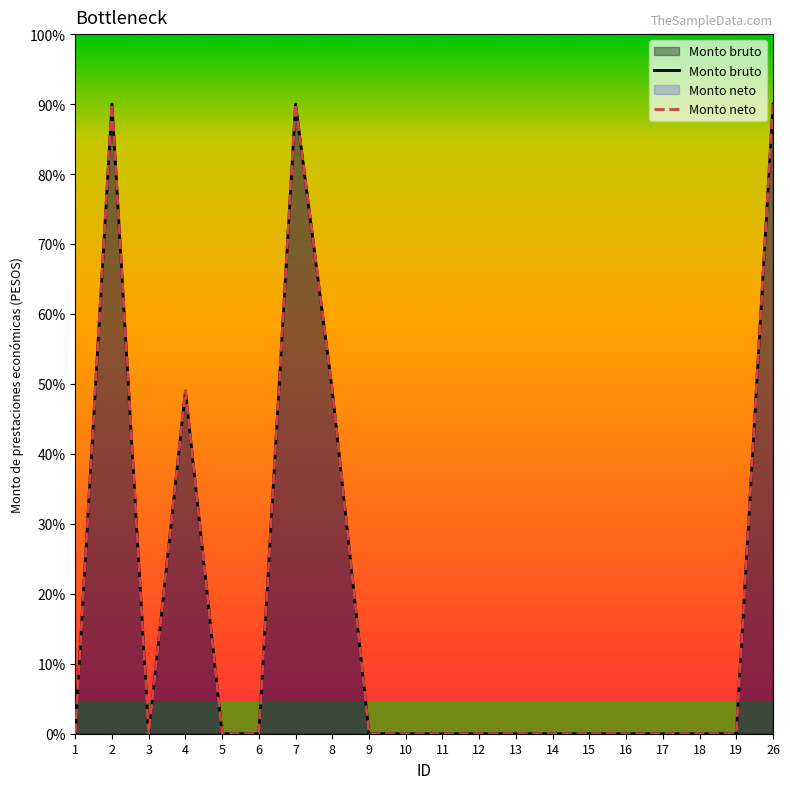

True or false: Monto neto and Monto bruto intersect in this chart.

False